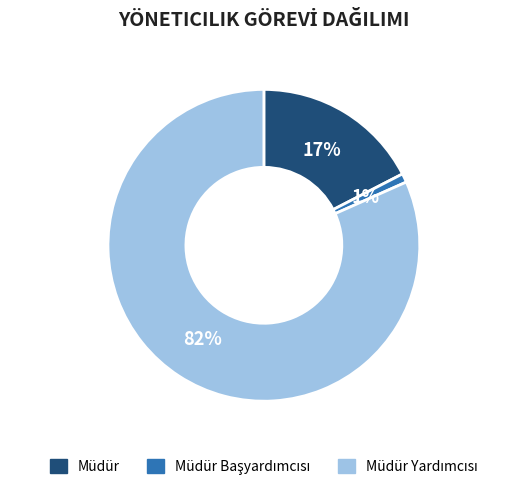

To the nearest percent, what is the average slice percentage?

33%